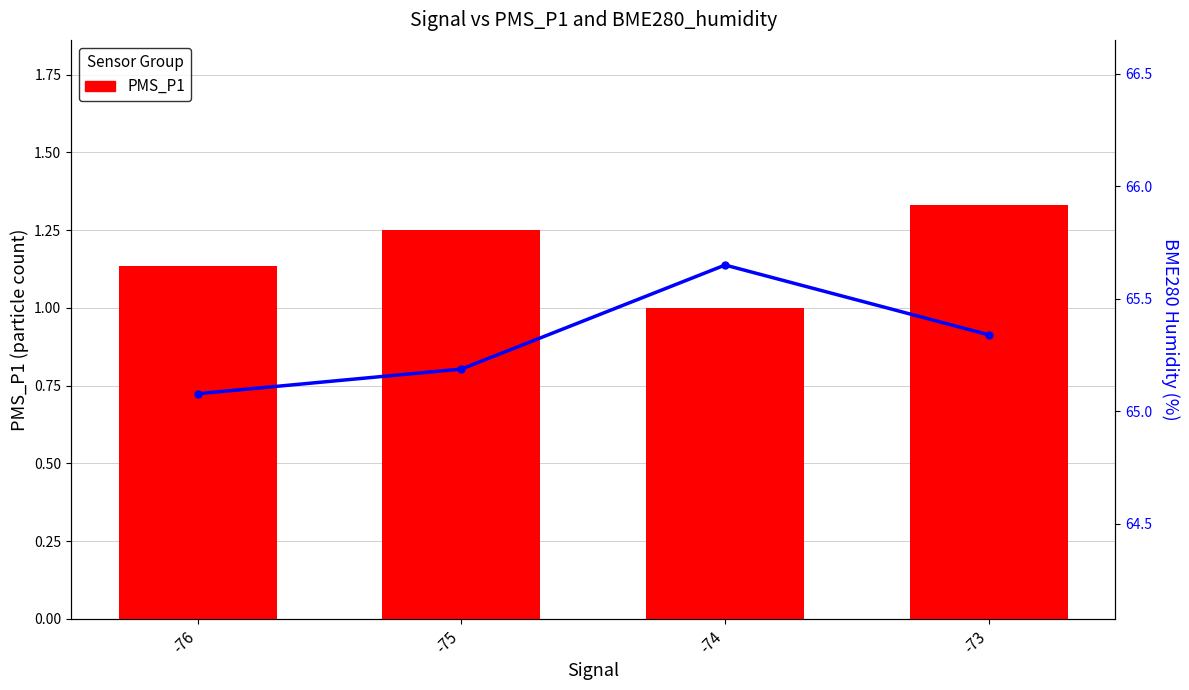

What is the difference between the PMS_P1 values at -75 and -76?

0.1